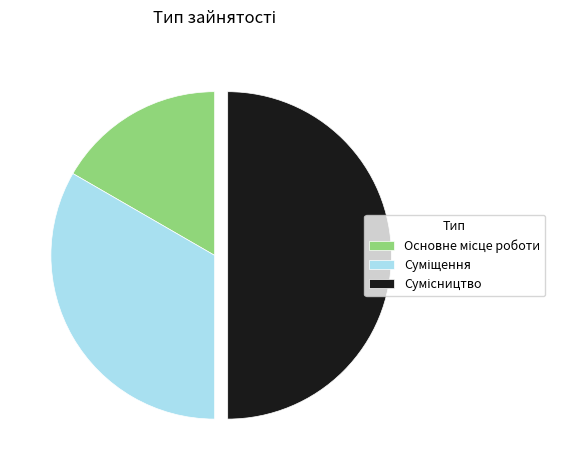

True or false: Сумісництво accounts for 50% of the total.

True